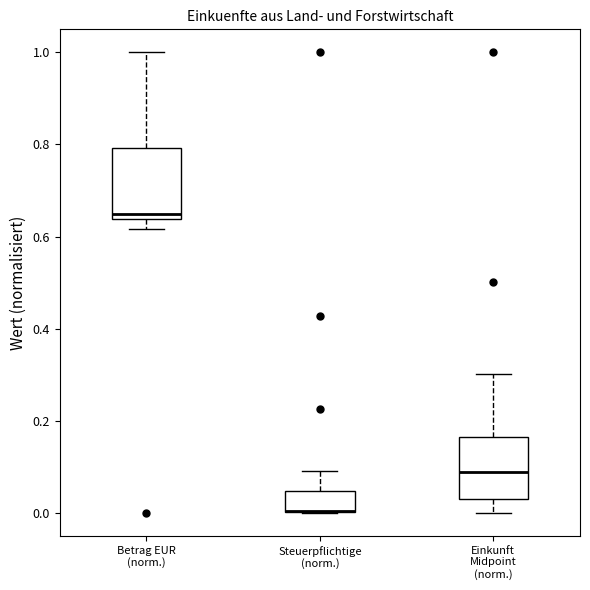

Where is the upper edge of the box for Betrag EUR (norm.) on the y-axis? The values are not printed on the chart, so give them approximately, as read against the axis.

0.80